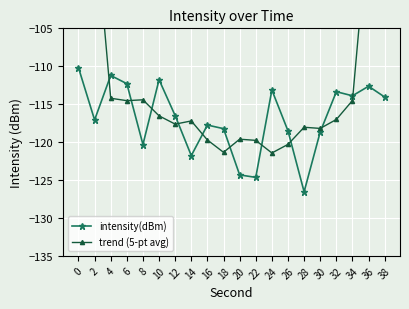

What is the value of the trend (5-pt avg) point at the 2nd from the left?

-90.2